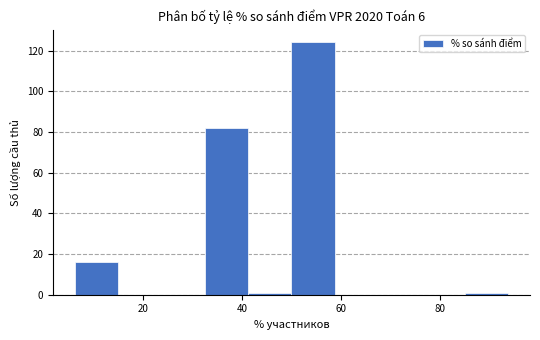

How tall is the bar that spans 6 to 16 on the x-axis? Neither the bar edges nor the heights are printed on the chart, so give them approximately, as read against the axes.

16